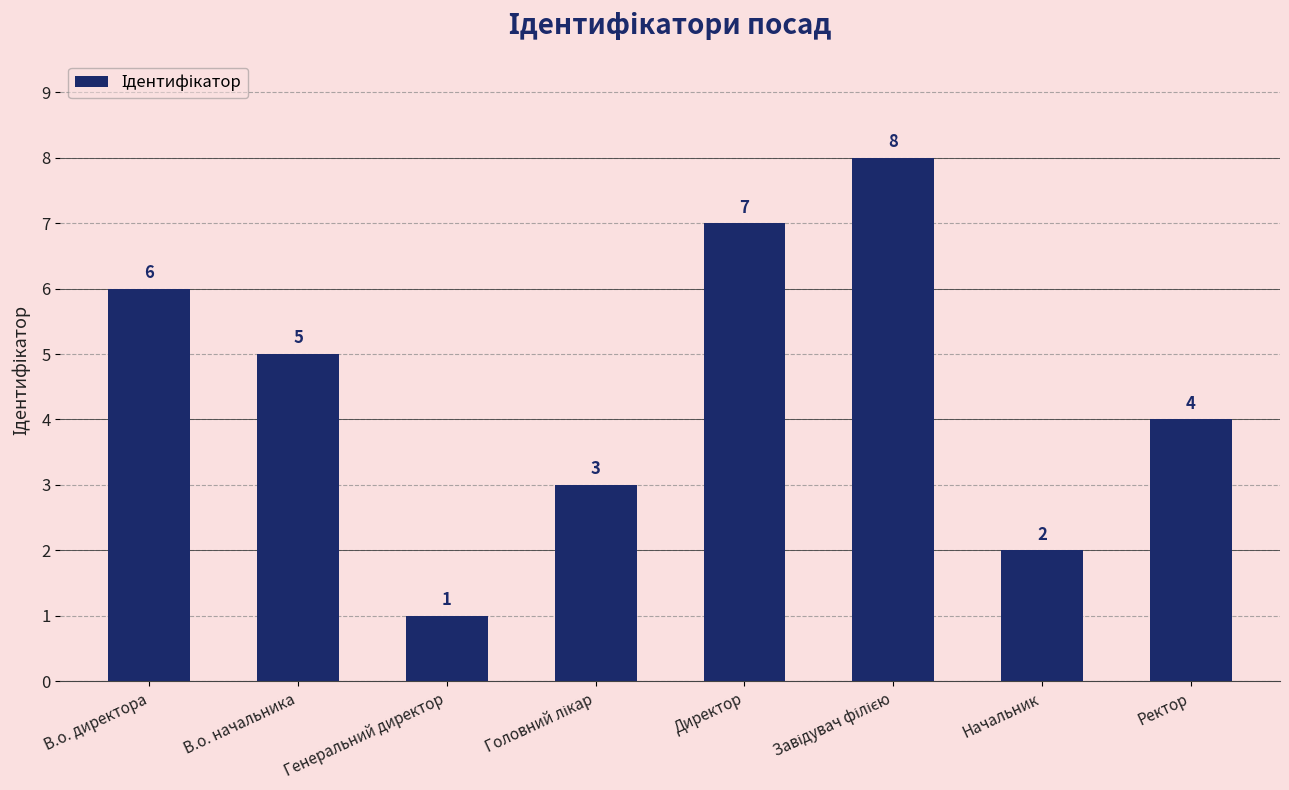

What is the maximum value shown in the chart?

8